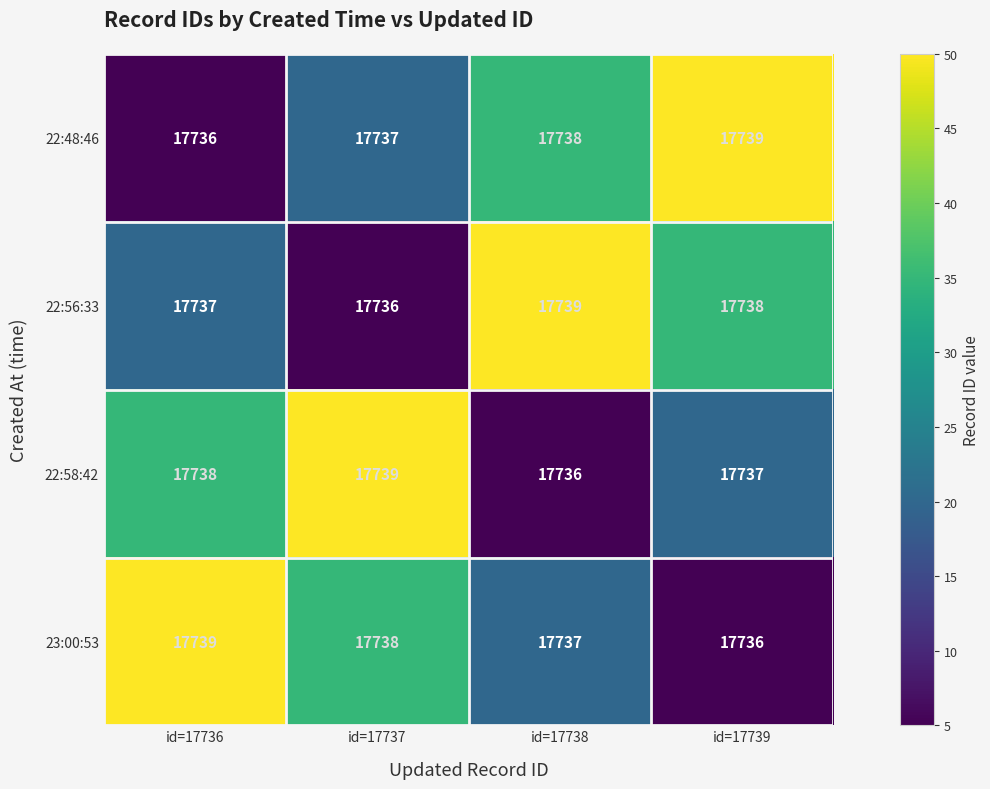

What is the spread (max minus min) of values at id=17738?

3